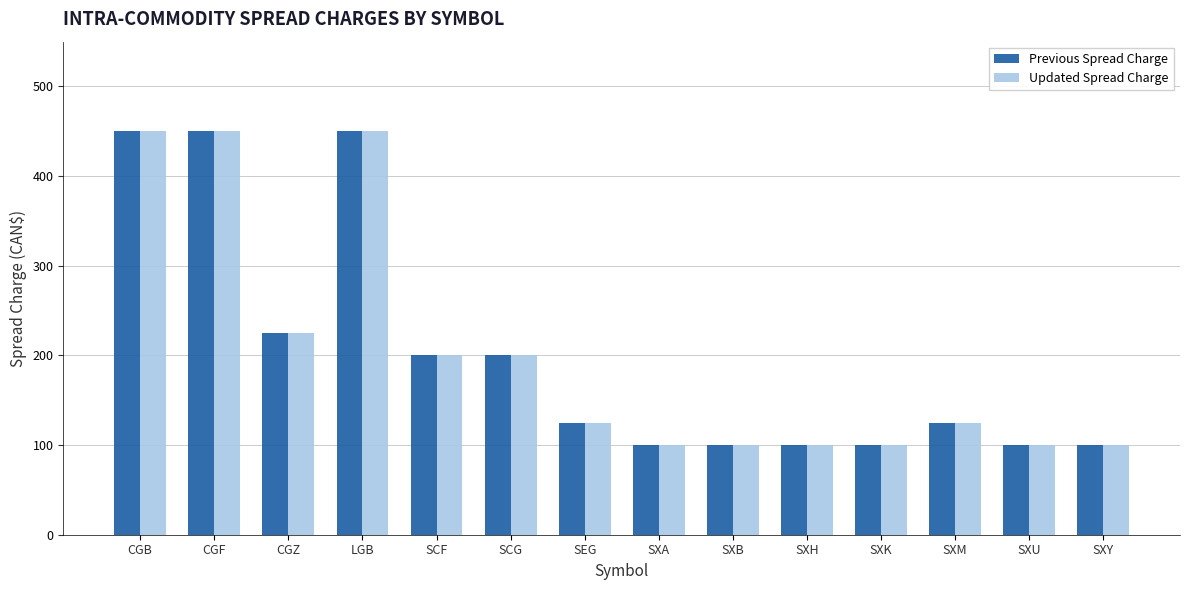

Reading right to left, extract all data points from this chart.

Previous Spread Charge: SXY=100	SXU=100	SXM=125	SXK=100	SXH=100	SXB=100	SXA=100	SEG=125	SCG=200	SCF=200	LGB=450	CGZ=225	CGF=450	CGB=450
Updated Spread Charge: SXY=100	SXU=100	SXM=125	SXK=100	SXH=100	SXB=100	SXA=100	SEG=125	SCG=200	SCF=200	LGB=450	CGZ=225	CGF=450	CGB=450